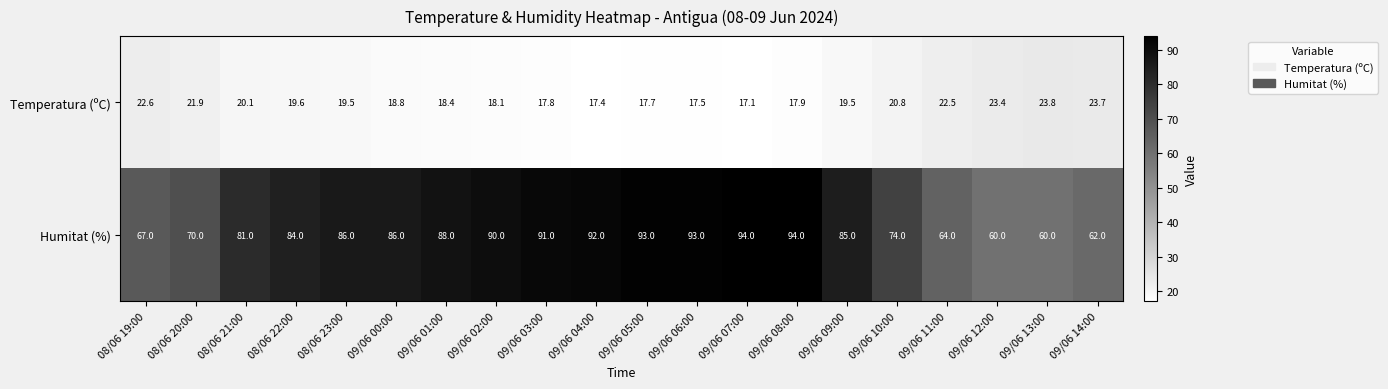

Is it true that Humitat (%) equals 94.0 at 09/06 08:00?

True